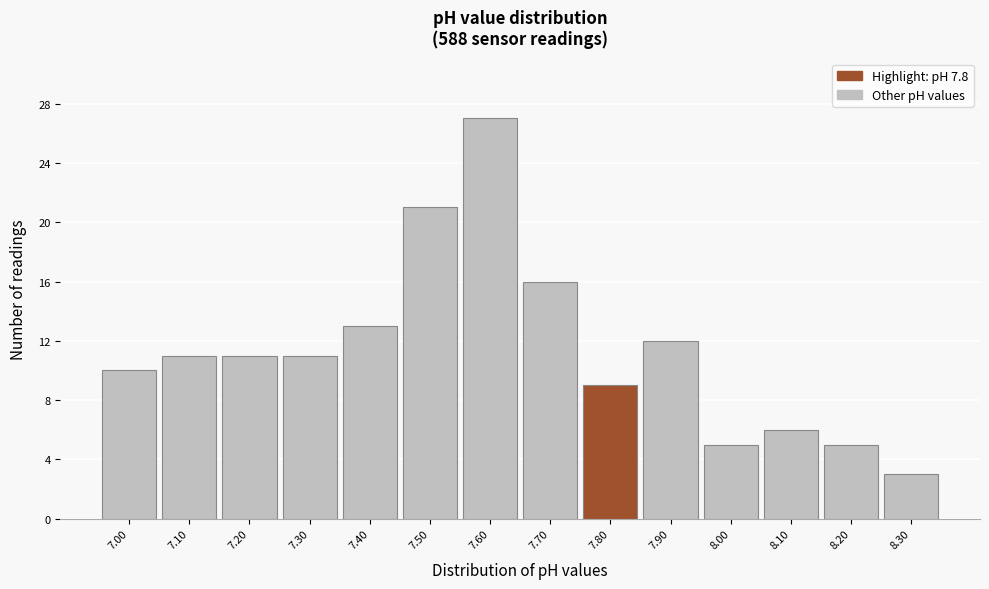

Reading left to right, list every bar in this chart as the range it spans on the x-axis followed by its height. The values are not printed on the chart, so give them approximately, as read against the axis.

6.95 to 7.05: 10
7.05 to 7.15: 11
7.15 to 7.25: 11
7.25 to 7.35: 11
7.35 to 7.45: 13
7.45 to 7.55: 21
7.55 to 7.65: 27
7.65 to 7.75: 16
7.75 to 7.85: 9
7.85 to 7.95: 12
7.95 to 8.05: 5
8.05 to 8.15: 6
8.15 to 8.25: 5
8.25 to 8.35: 3